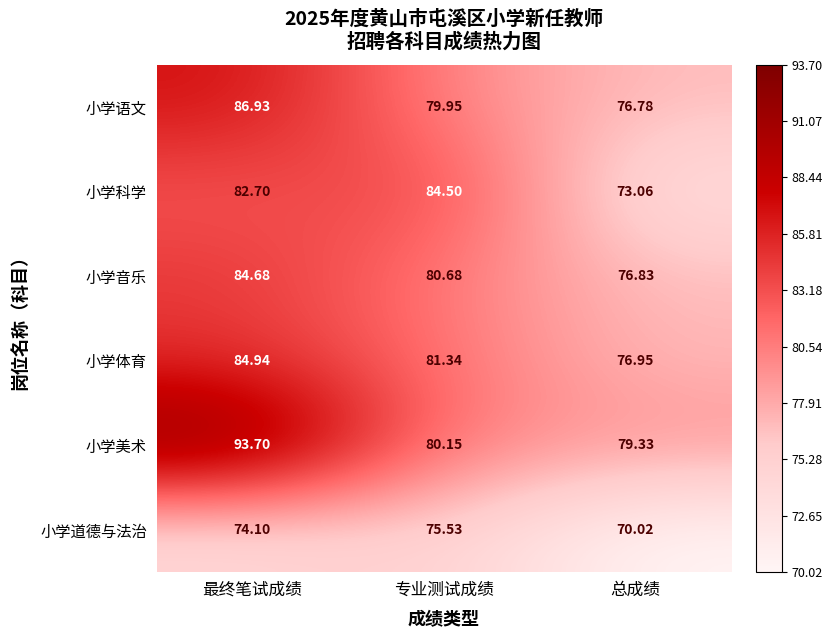

At which category is the sum across all series the highest?

最终笔试成绩